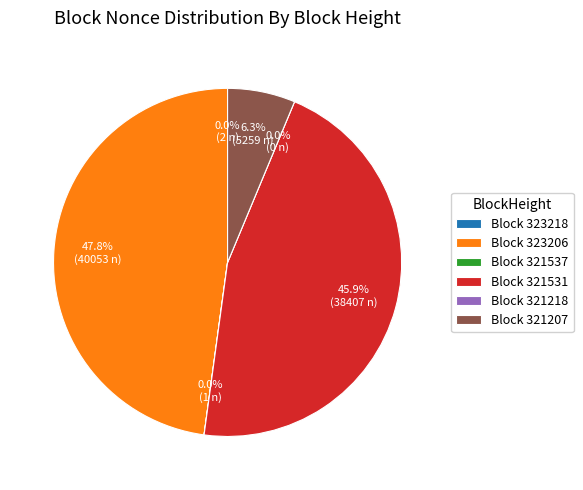

Is there a majority slice in this chart?

No